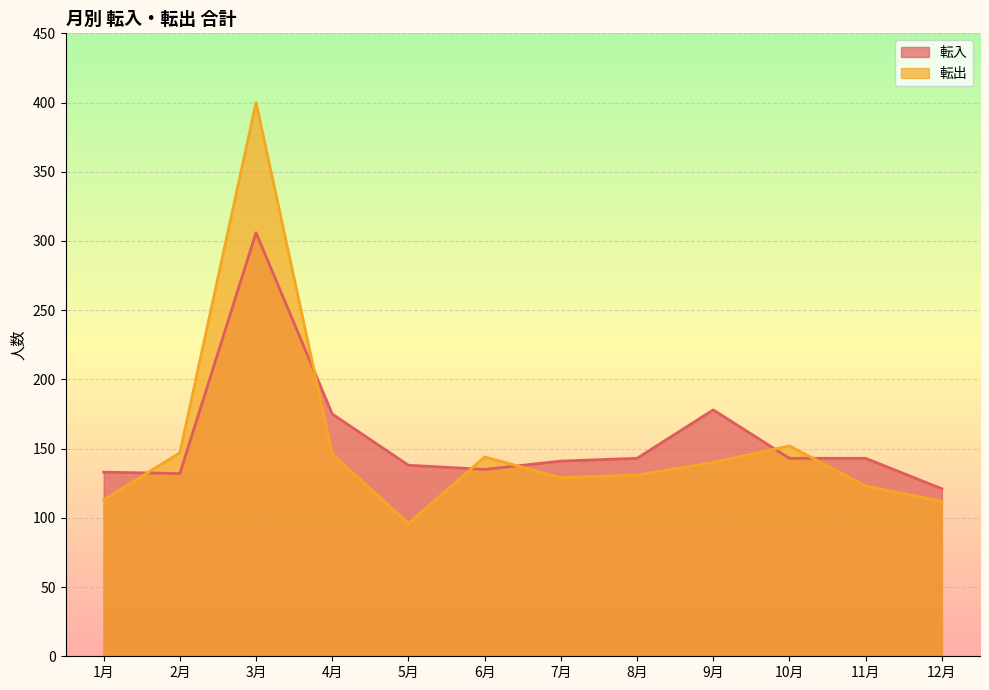

Which category has the highest value across all series?

3月